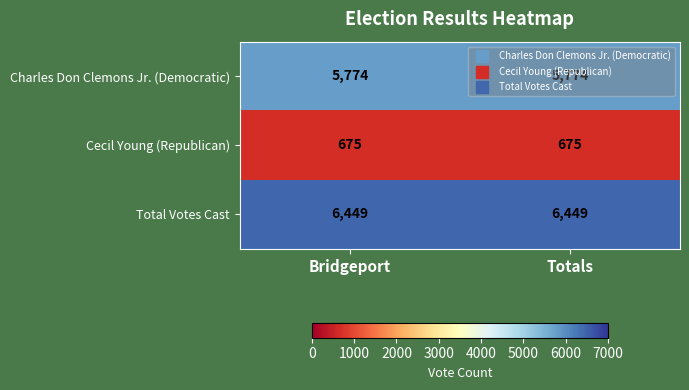

True or false: Total Votes Cast has a value of 6449 at Totals.

True